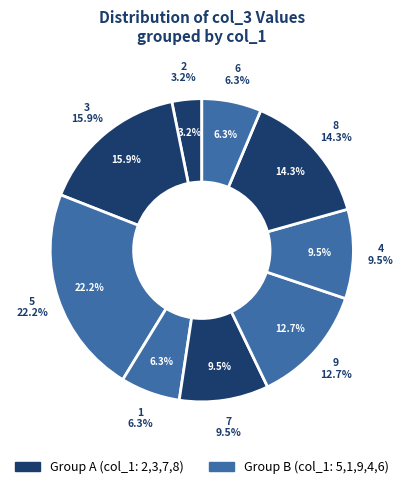

What is the smallest slice in the pie chart?

2